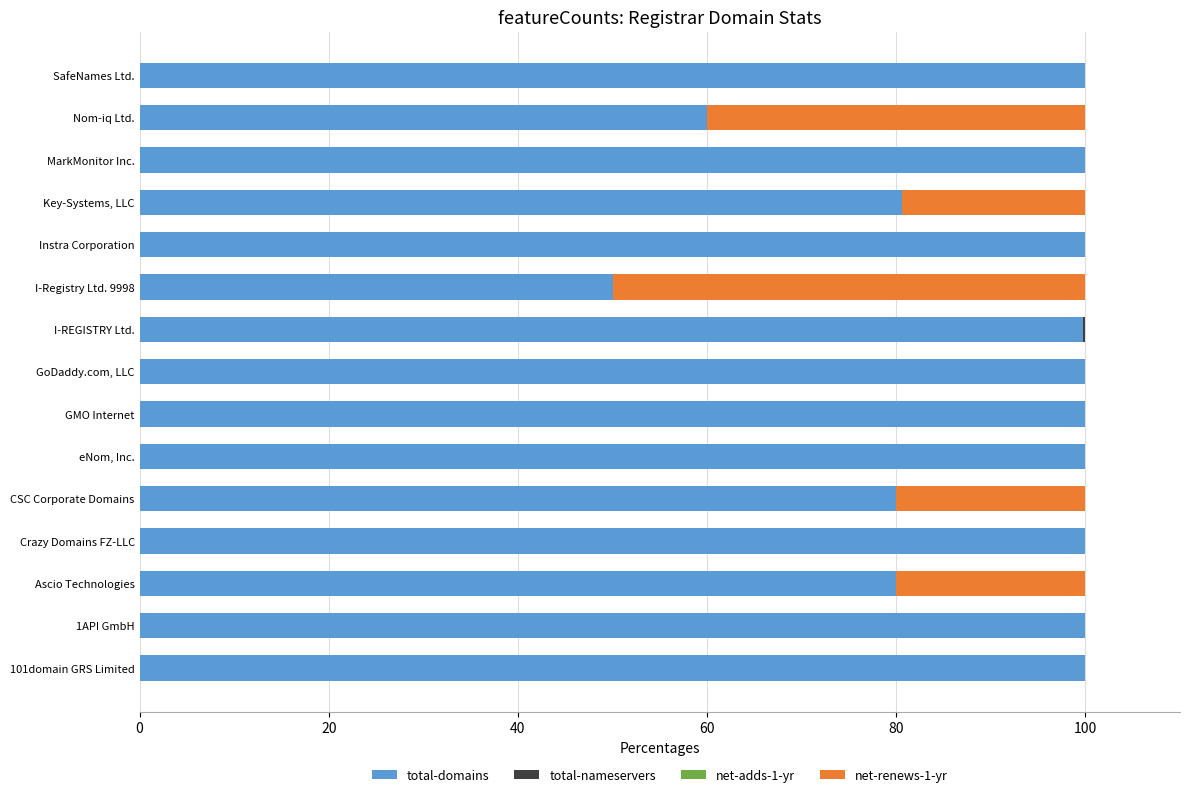

What is the maximum value for total-domains?

100.0